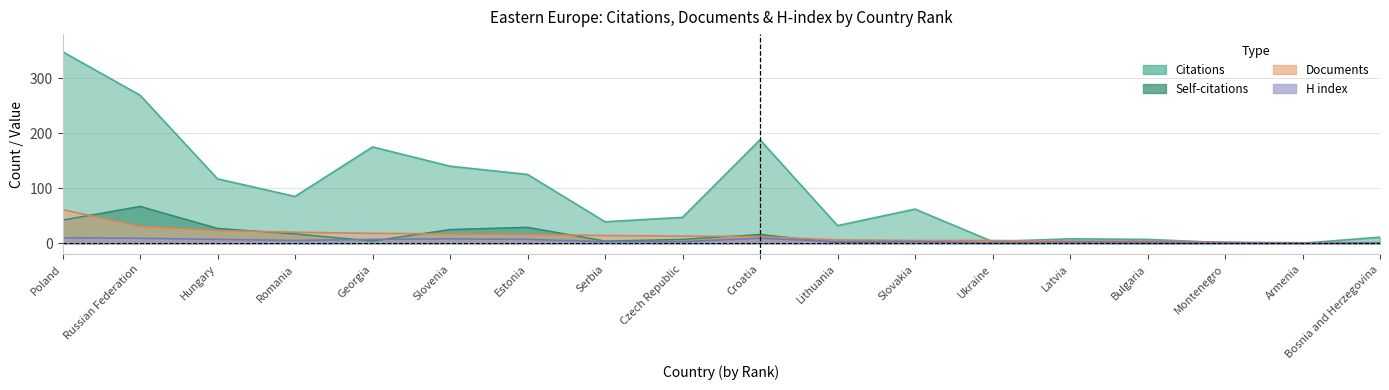

What is the difference between the maximum and minimum values in the Citations series?

348